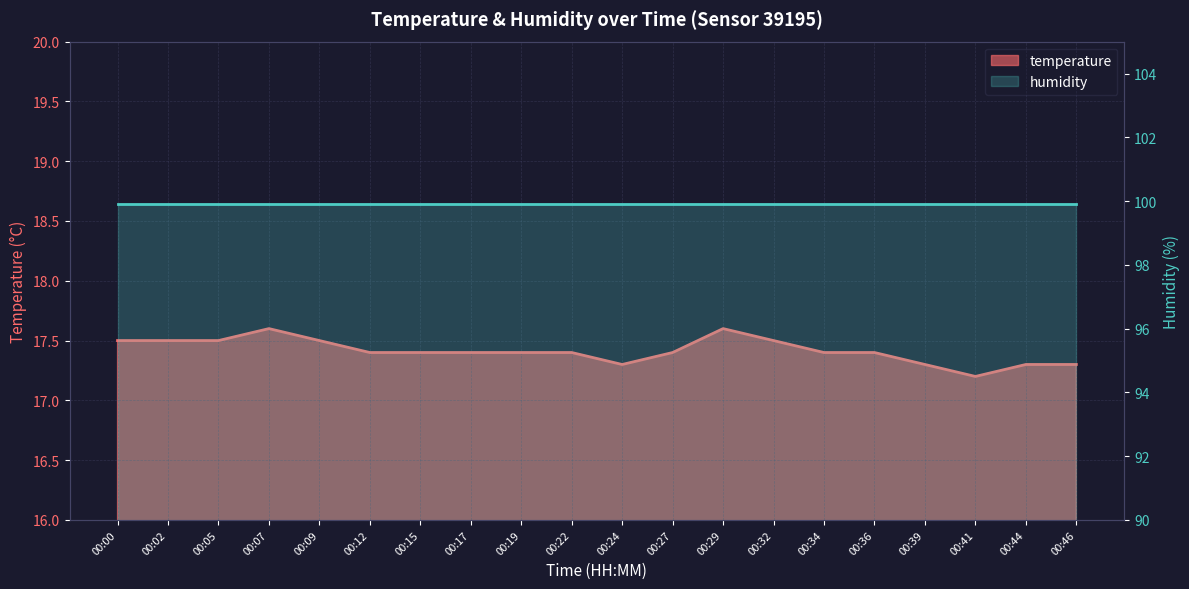

True or false: the data shows 17.4 at 00:22.

True